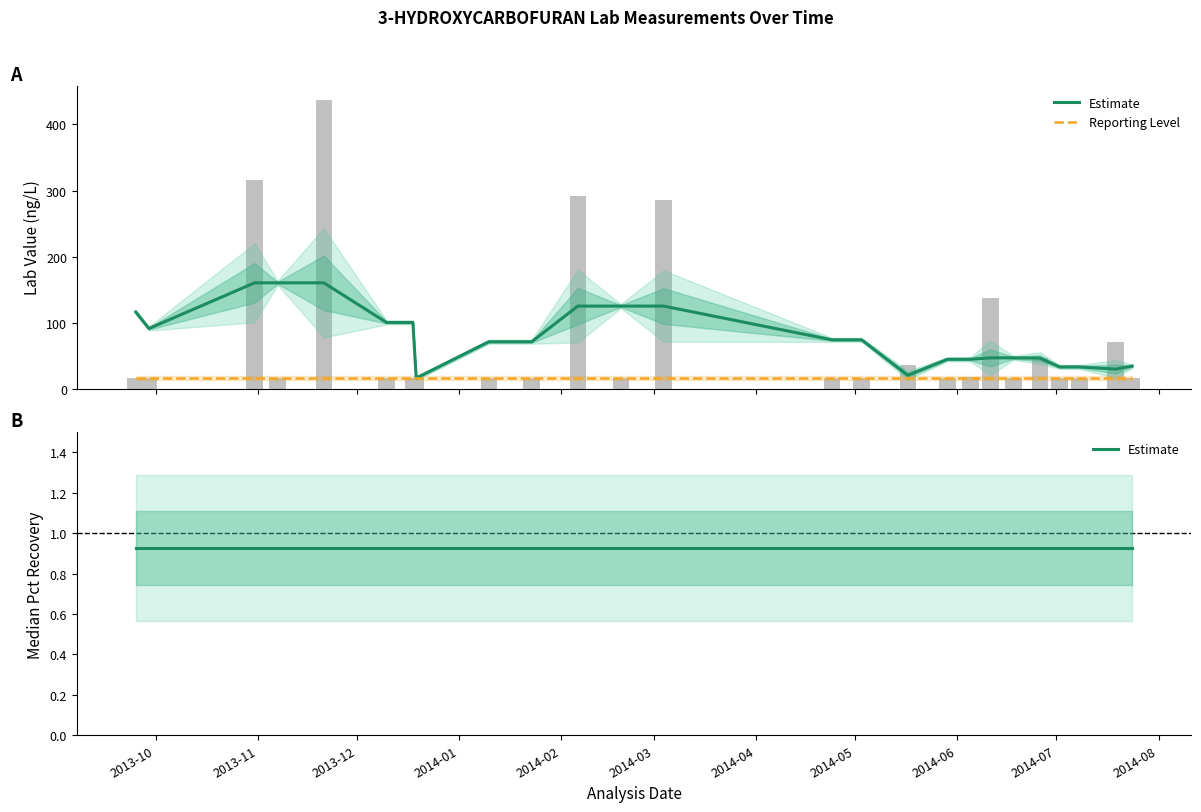

What is the lowest value of the Reporting Level series?

16.0